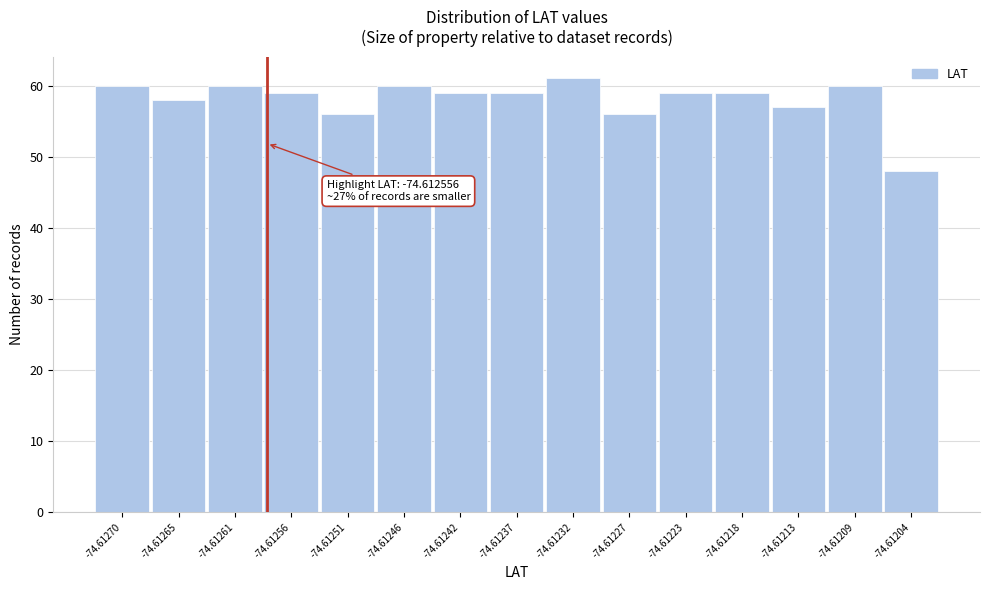

Reading left to right, what are all the values shown in this chart?

-74.61270=60	-74.61265=58	-74.61261=60	-74.61256=59	-74.61251=56	-74.61246=60	-74.61242=59	-74.61237=59	-74.61232=61	-74.61227=56	-74.61223=59	-74.61218=59	-74.61213=57	-74.61209=60	-74.61204=48